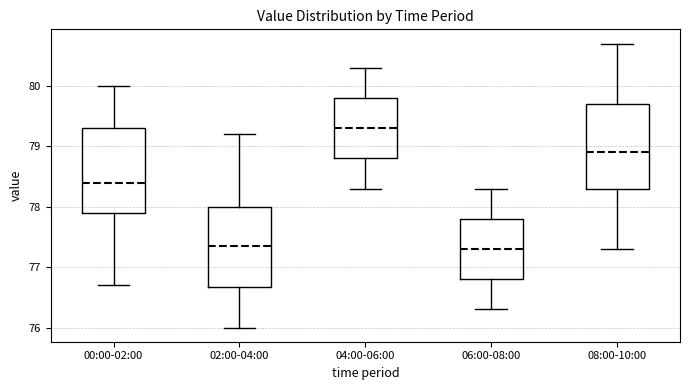

Where does the upper whisker of the box for 06:00-08:00 end on the y-axis? The values are not printed on the chart, so give them approximately, as read against the axis.

78.3